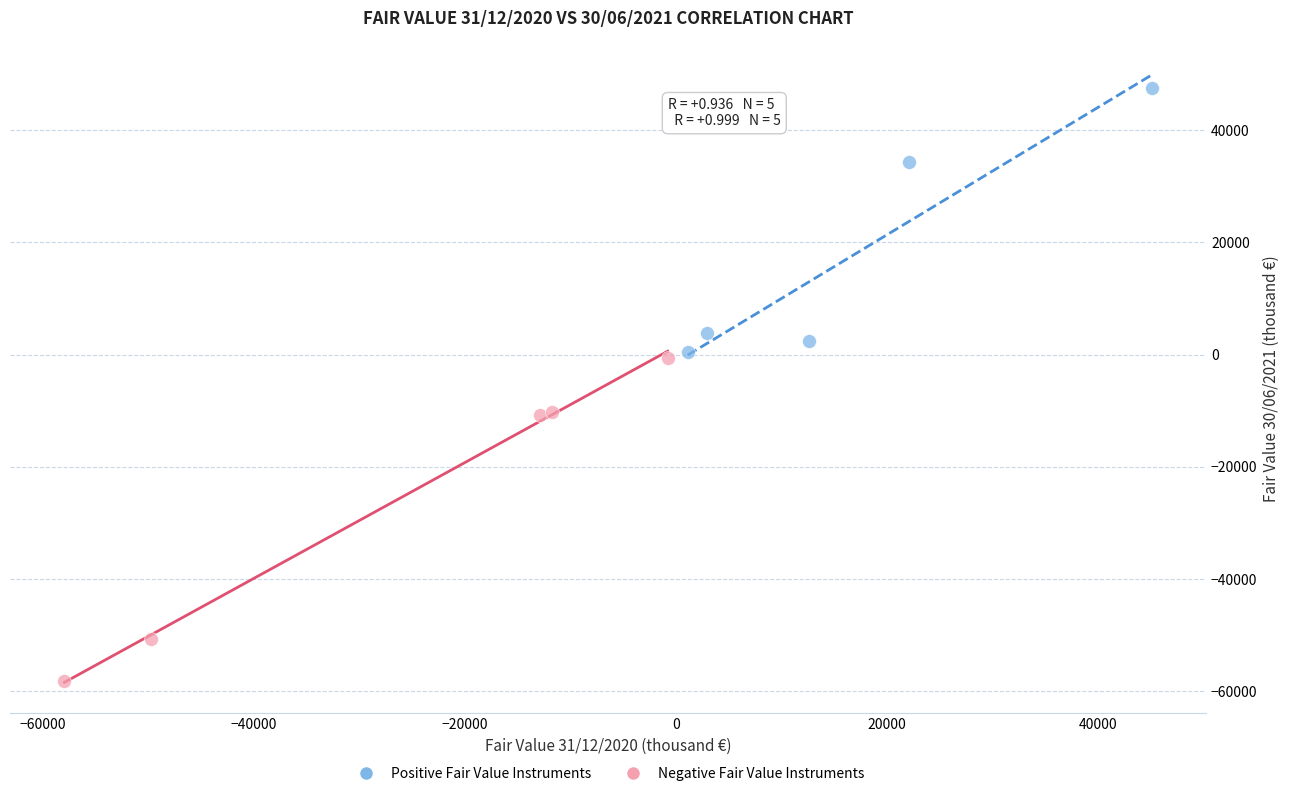

Which series has the largest Y range (max minus min)?

Negative Fair Value Instruments